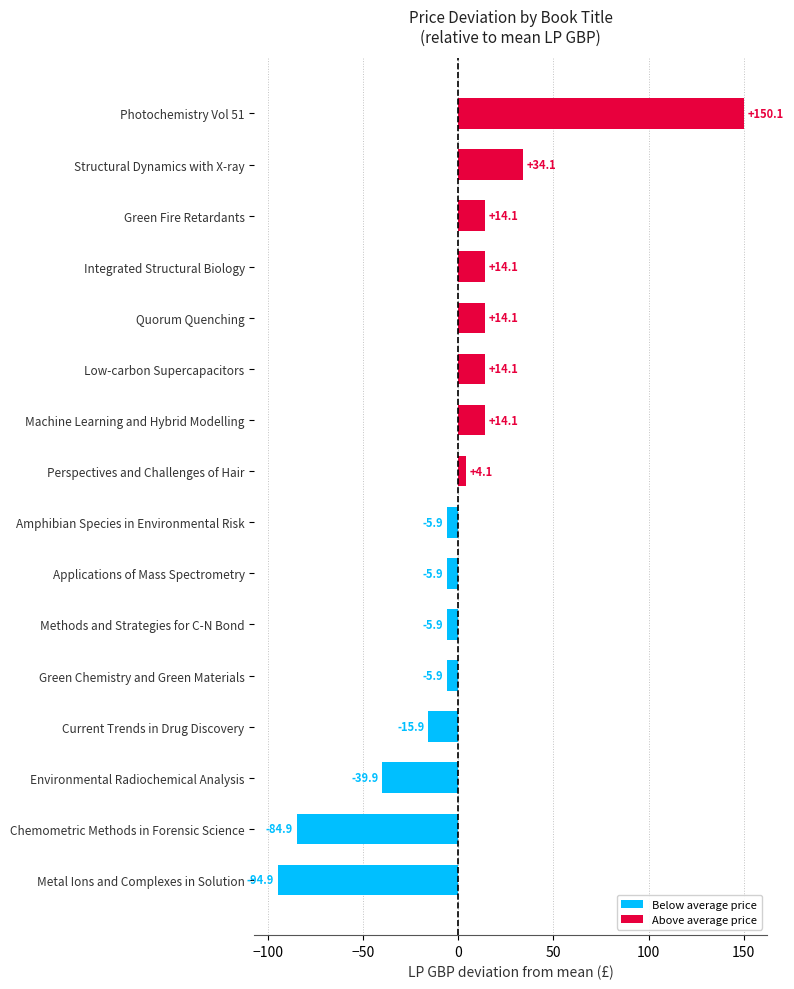

How many values exceed 4?

8